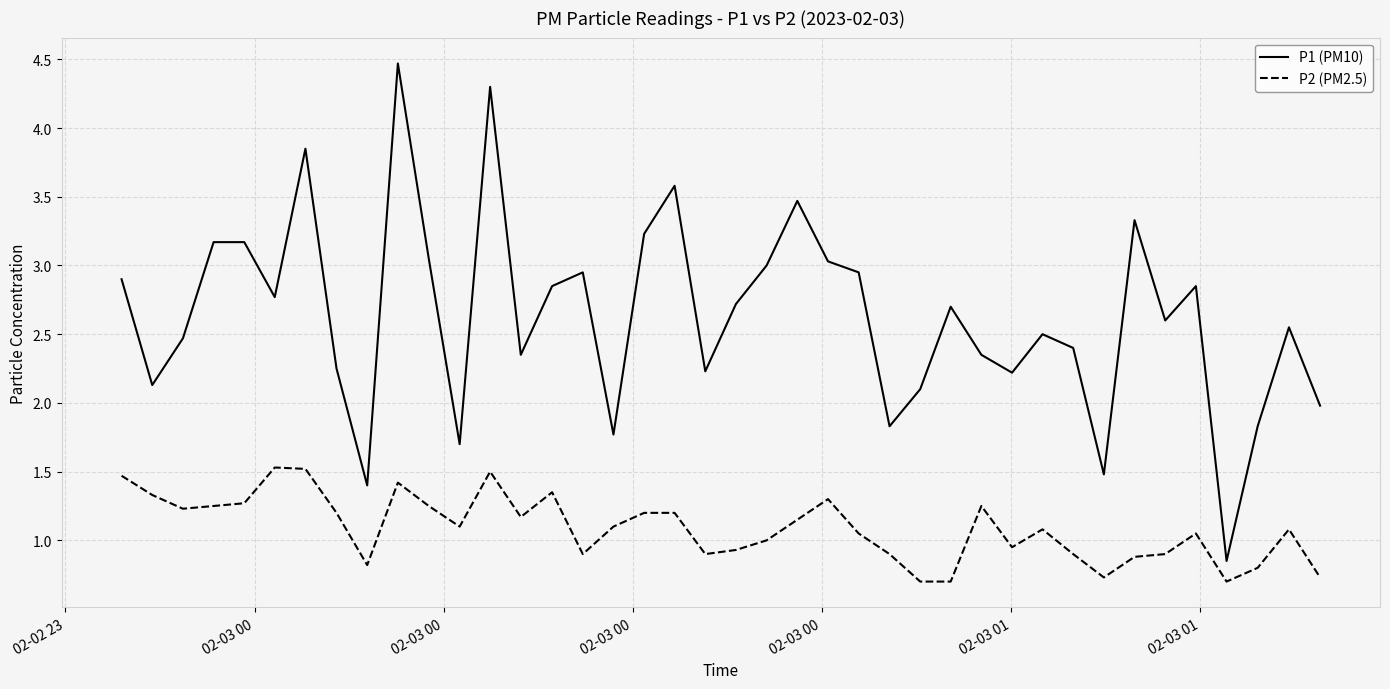

Which series has the largest total across all categories?

P1 (PM10)